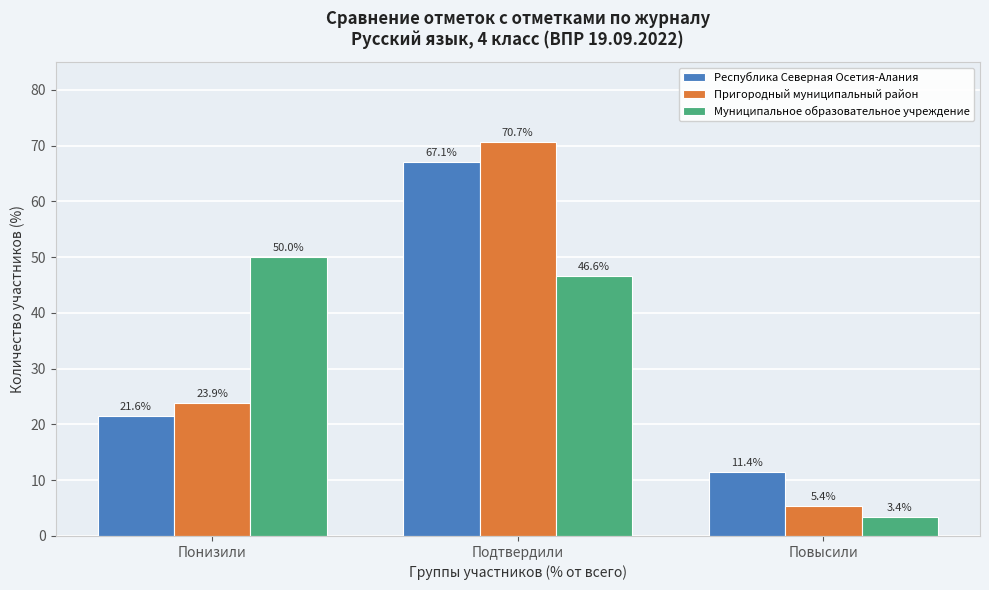

Reading left to right, transcribe all the data shown in this chart.

Республика Северная Осетия-Алания: 21.6	67.1	11.4
Пригородный муниципальный район: 23.9	70.7	5.4
Муниципальное образовательное учреждение: 50.0	46.6	3.4